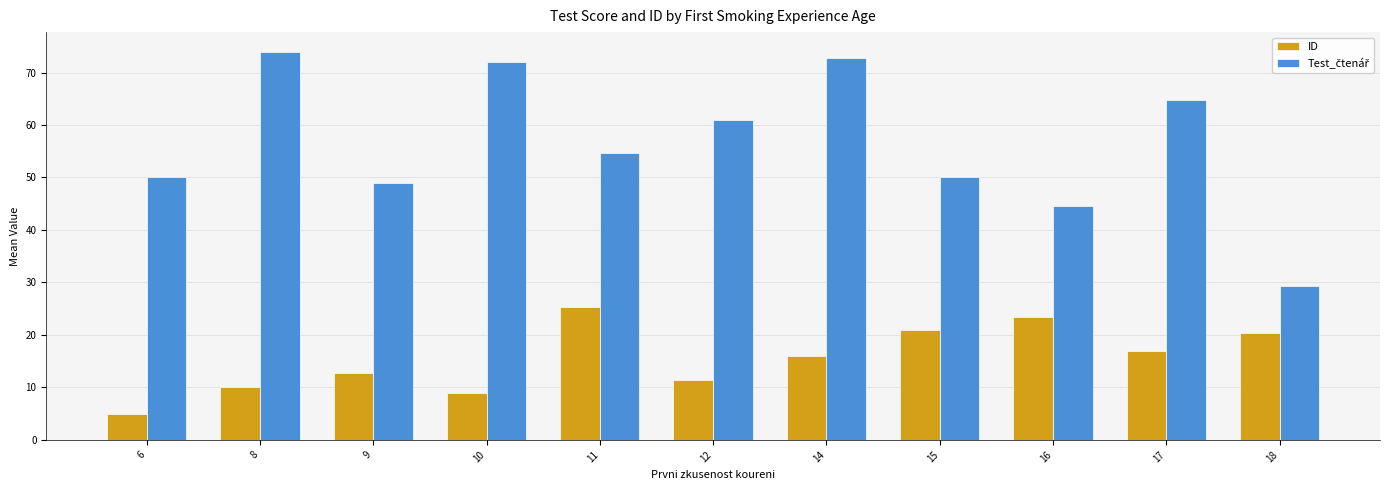

What is the difference between the maximum and second lowest values in the ID series?

16.3